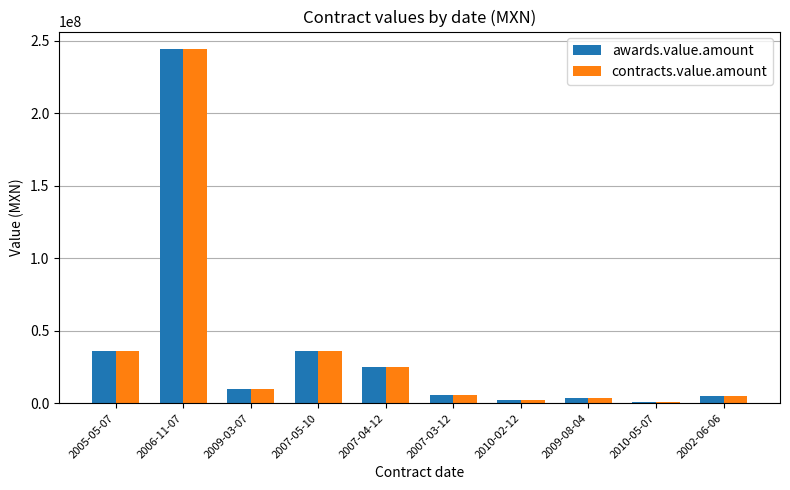

The value of awards.value.amount at 2007-04-12 is 25000000.0. True or false?

True